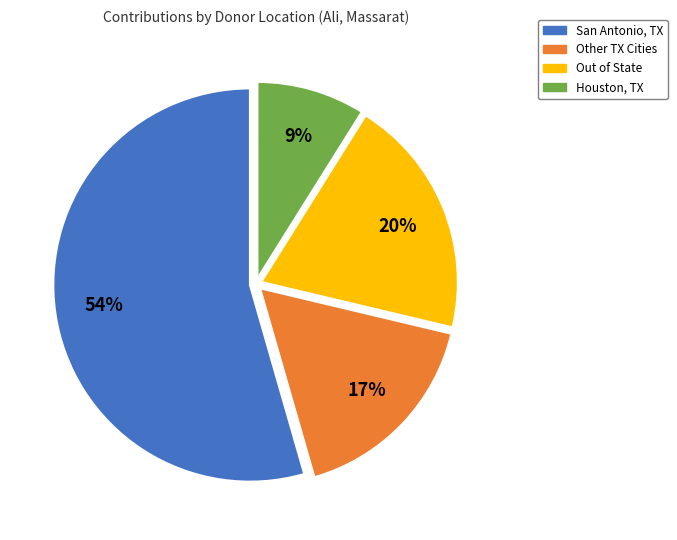

Count the number of slices in the pie.

4